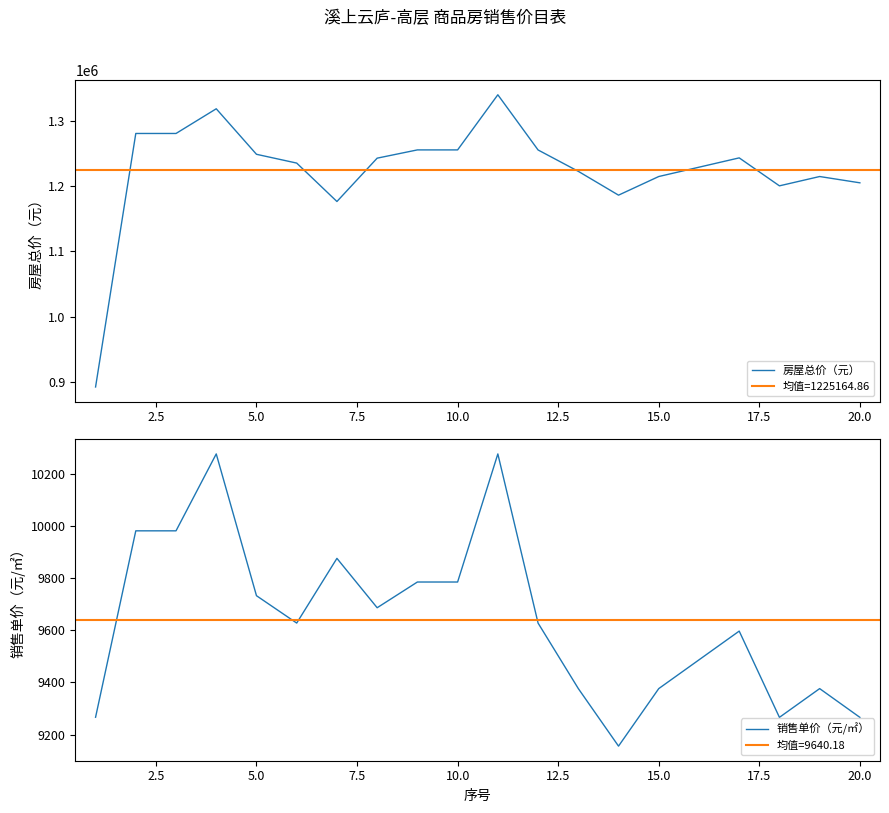

What is the lowest value of the 房屋总价（元） series?

892212.2